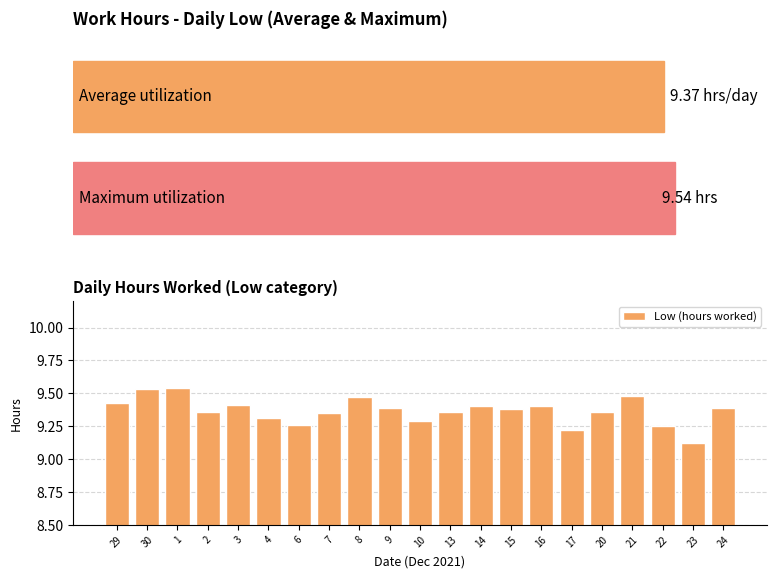

What is the label of the 20th bar from the right?

30